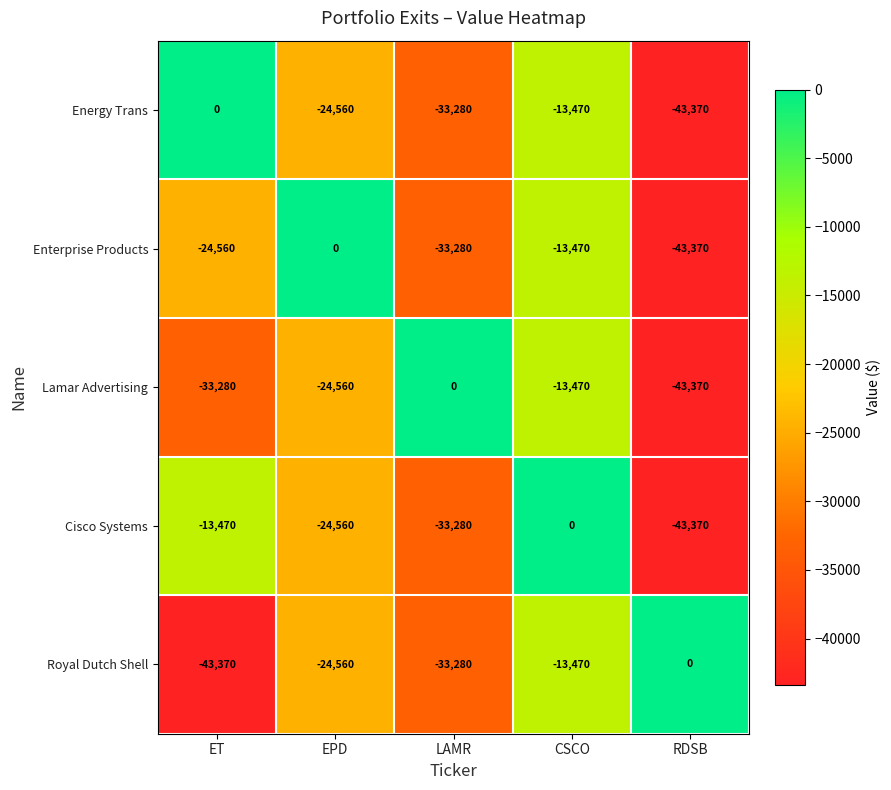

True or false: Lamar Advertising has a value of -33280 at ET.

True